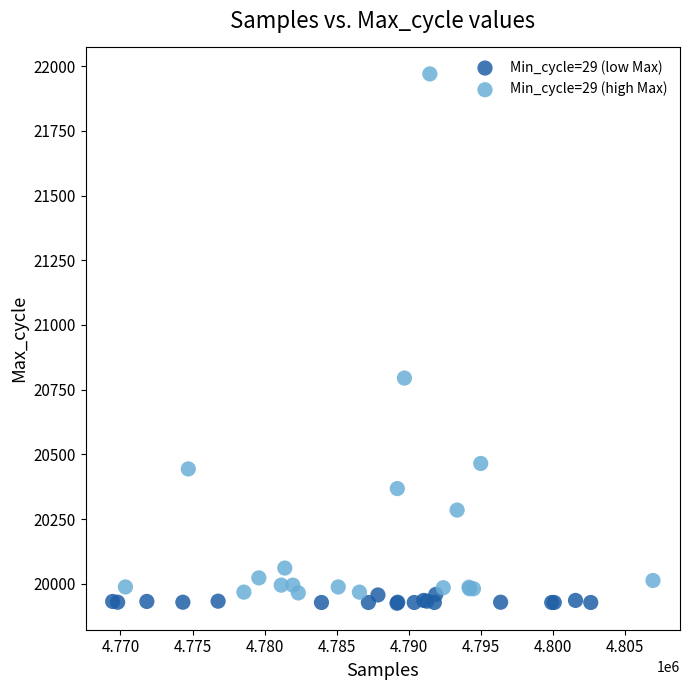

Which series contains the highest Y value?

Min_cycle=29 (high Max)